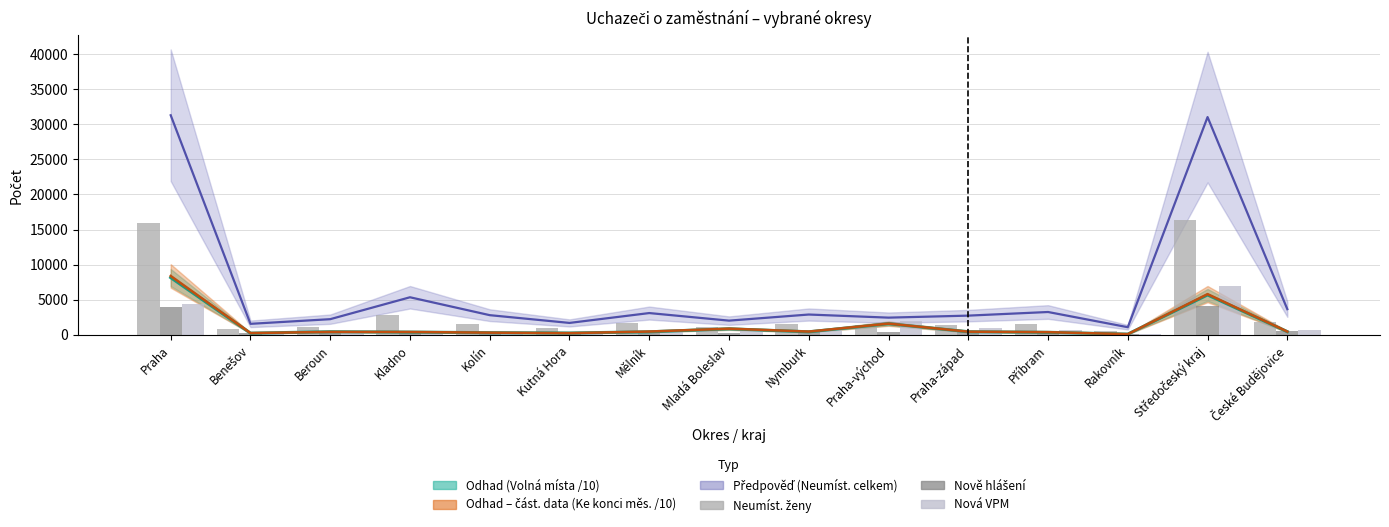

What is the spread (max minus min) of values at Kolín?

1171